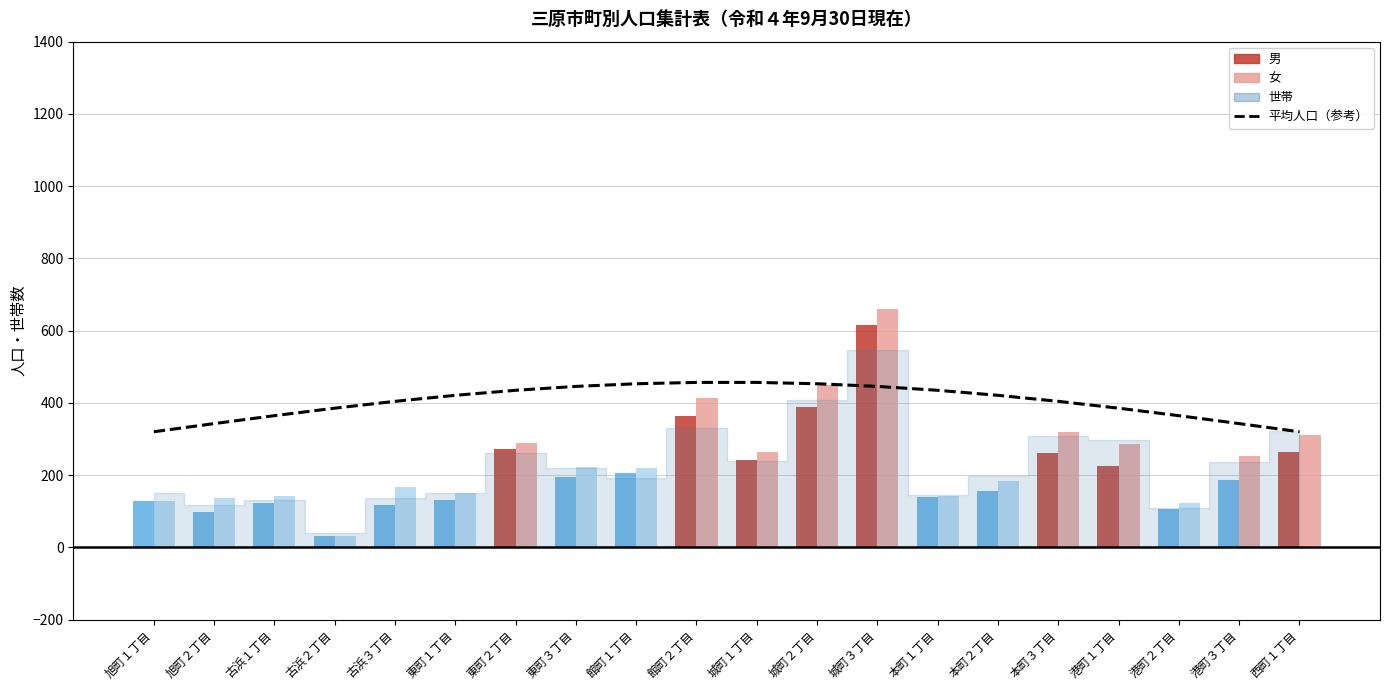

Approximately how many times larger is the value at 館町１丁目 compared to 東町３丁目?

1.0